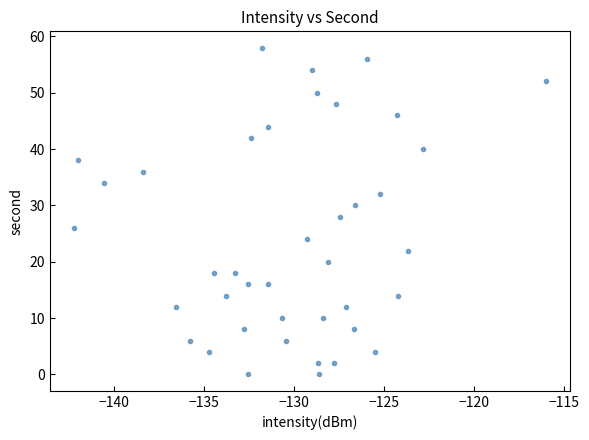

What is the range of Y values (max minus min)?

58